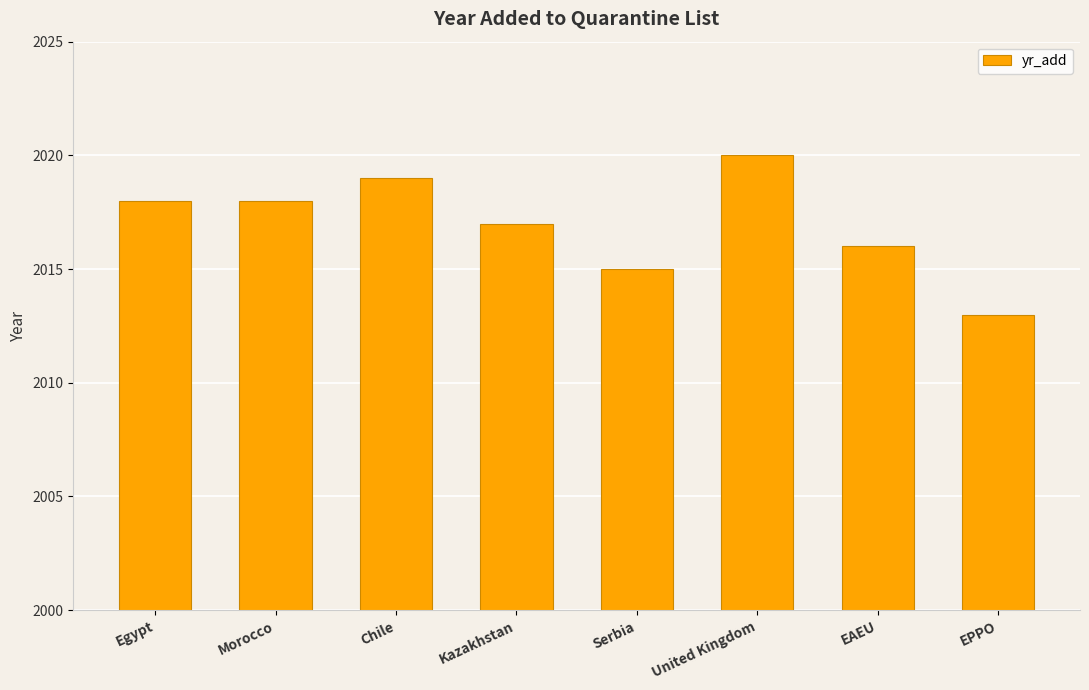

At which label is the value closest to 2016?

EAEU